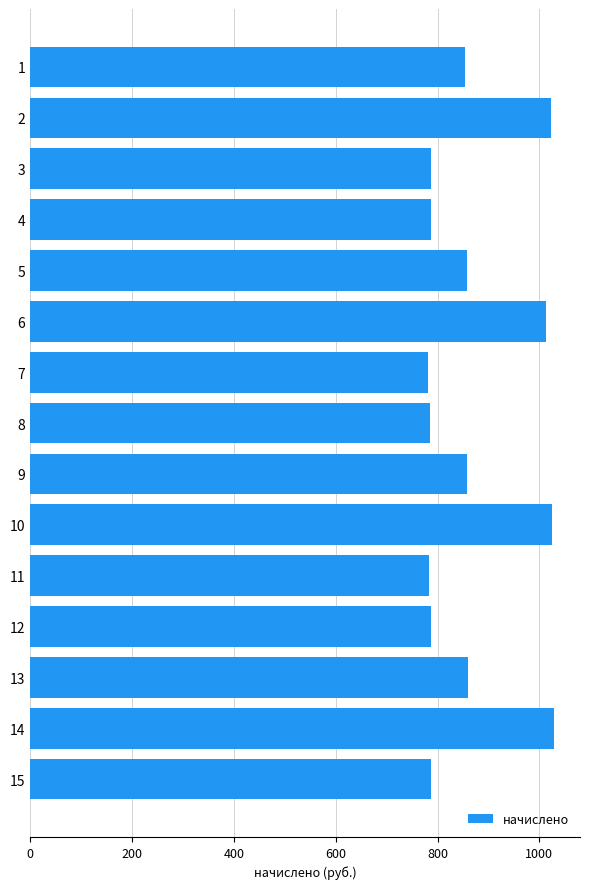

How many values are below 854?

7